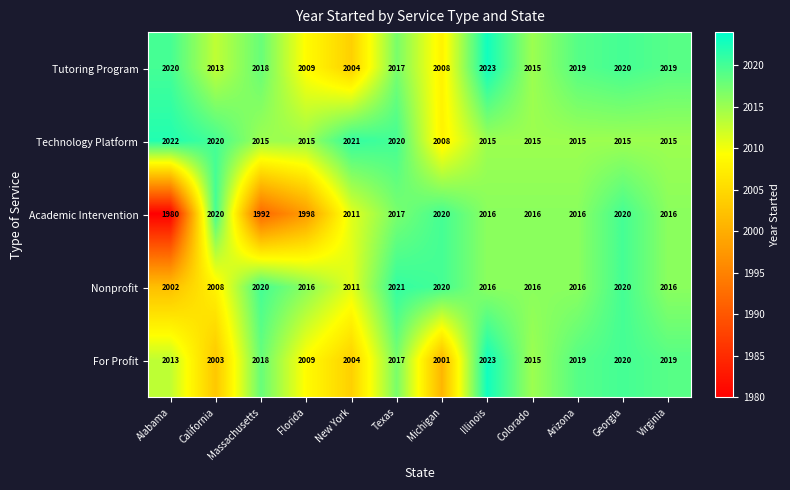

At Alabama, list the series in order from largest to smallest.

Technology Platform, Tutoring Program, For Profit, Nonprofit, Academic Intervention